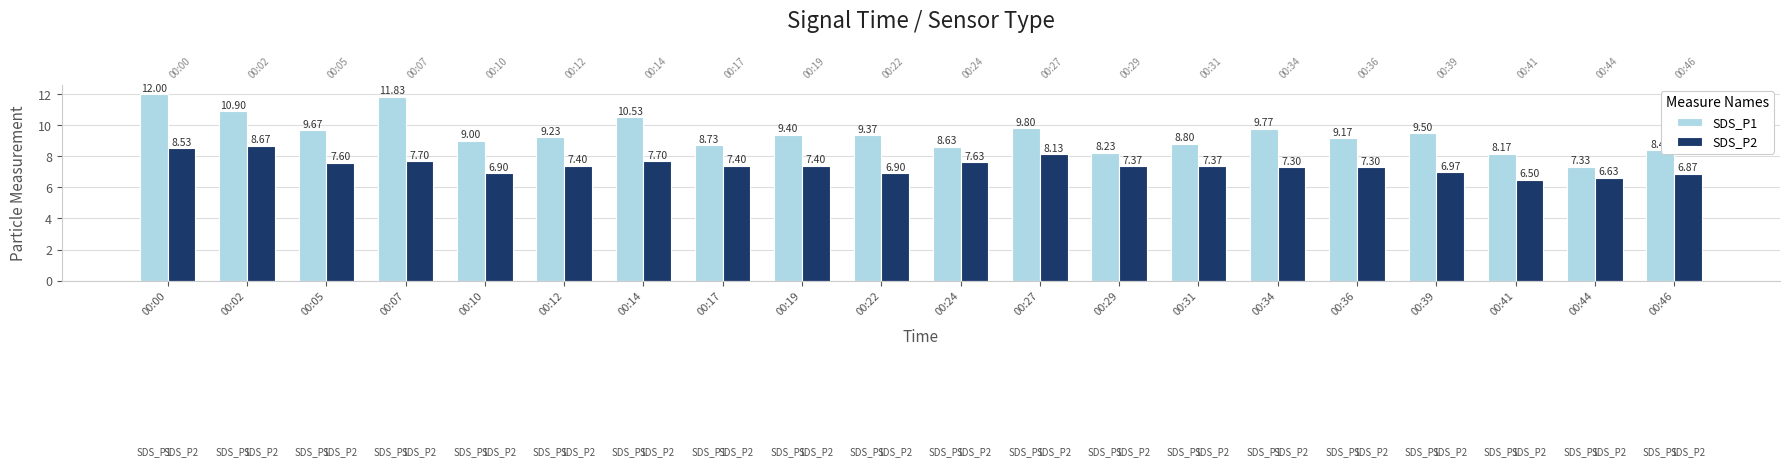

Which label corresponds to the largest value in the chart?

00:00